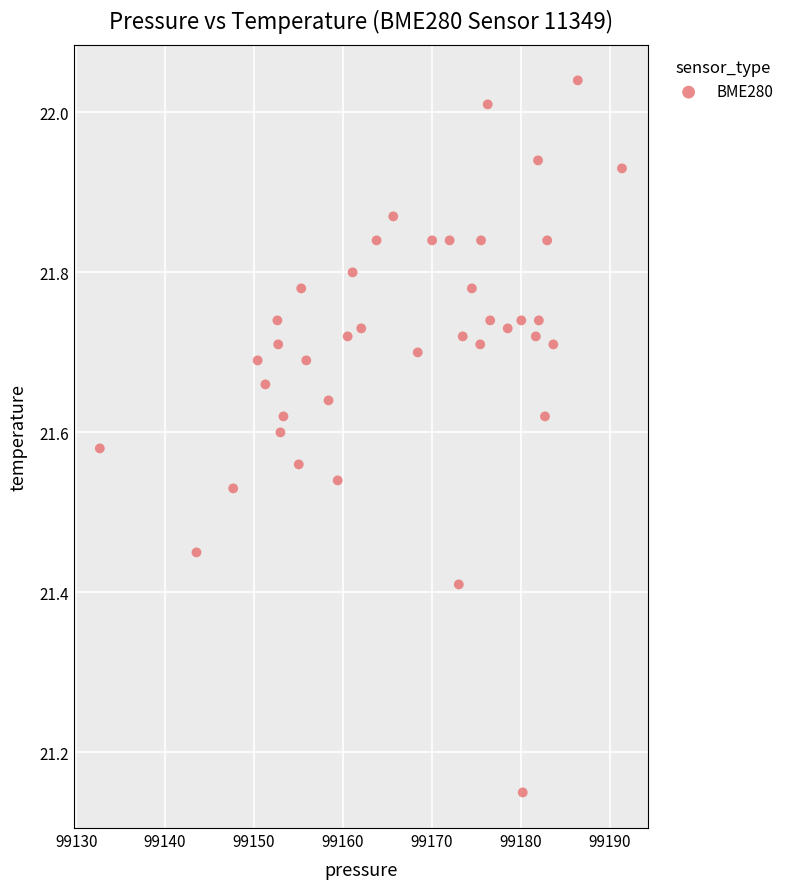

What is the range of Y values (max minus min)?

0.9